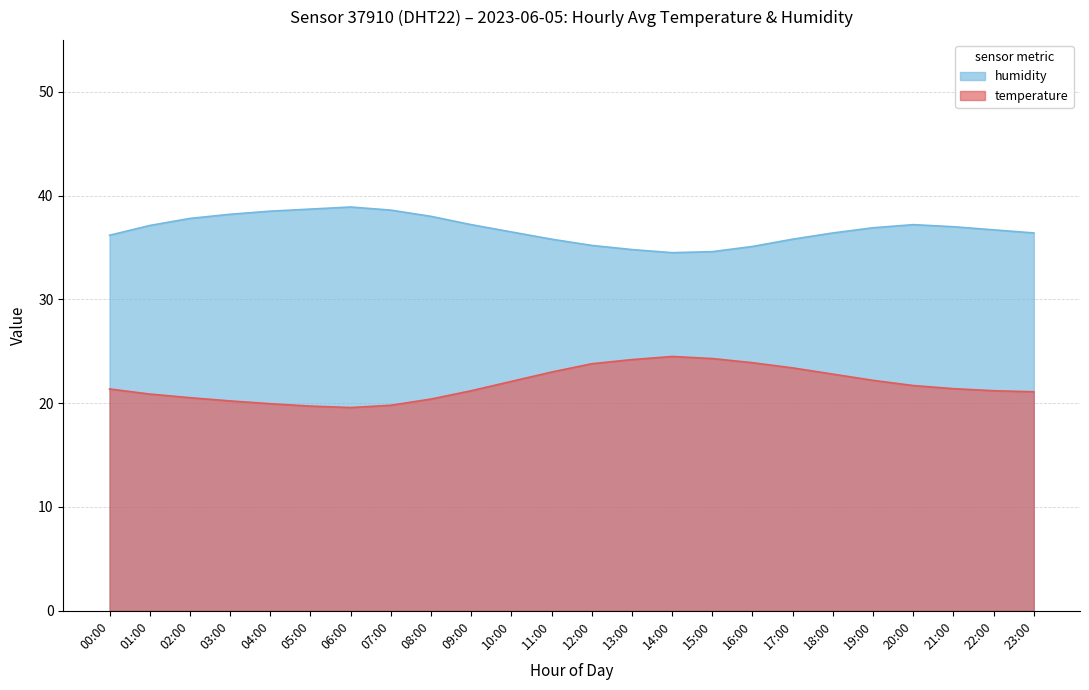

True or false: temperature has a value of 8.7 at 10:00.

False